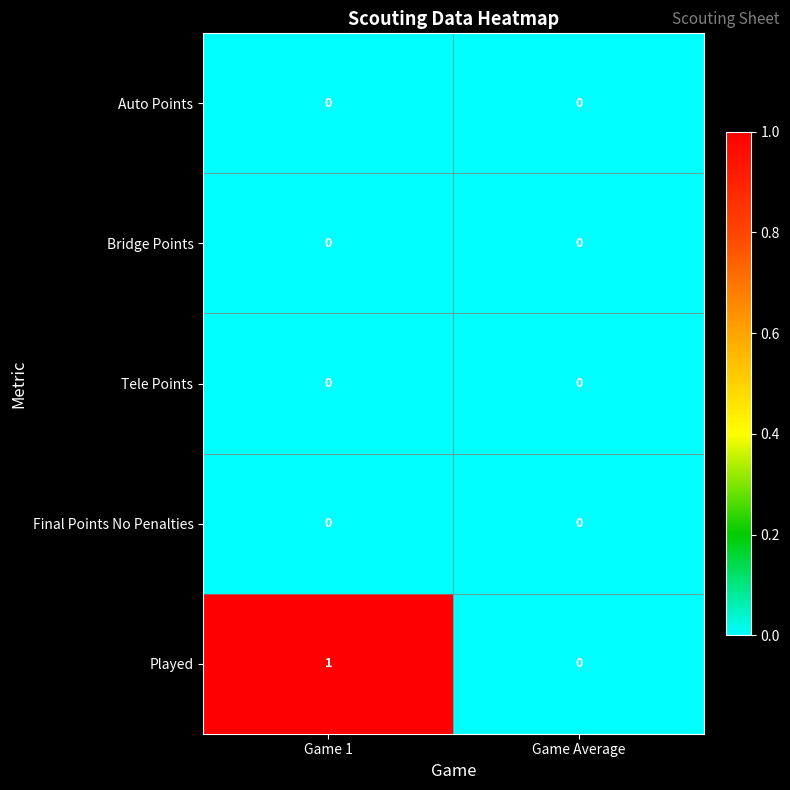

Which series changed the most between Game 1 and Game Average?

Played